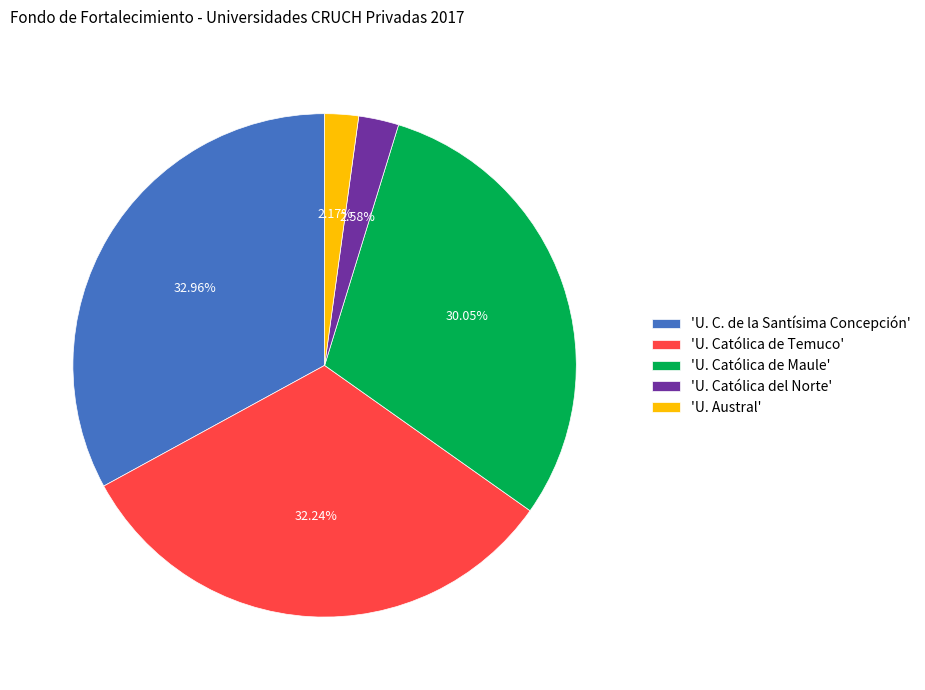

What is the ratio of the value at 'U. C. de la Santísima Concepción' to the value at 'U. Católica de Temuco'?

1.0